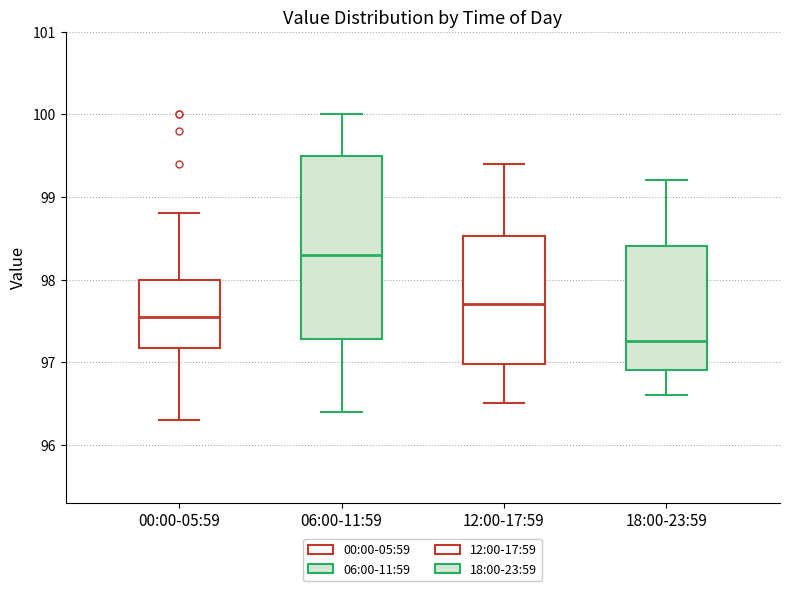

Which box has the highest median line?

06:00-11:59